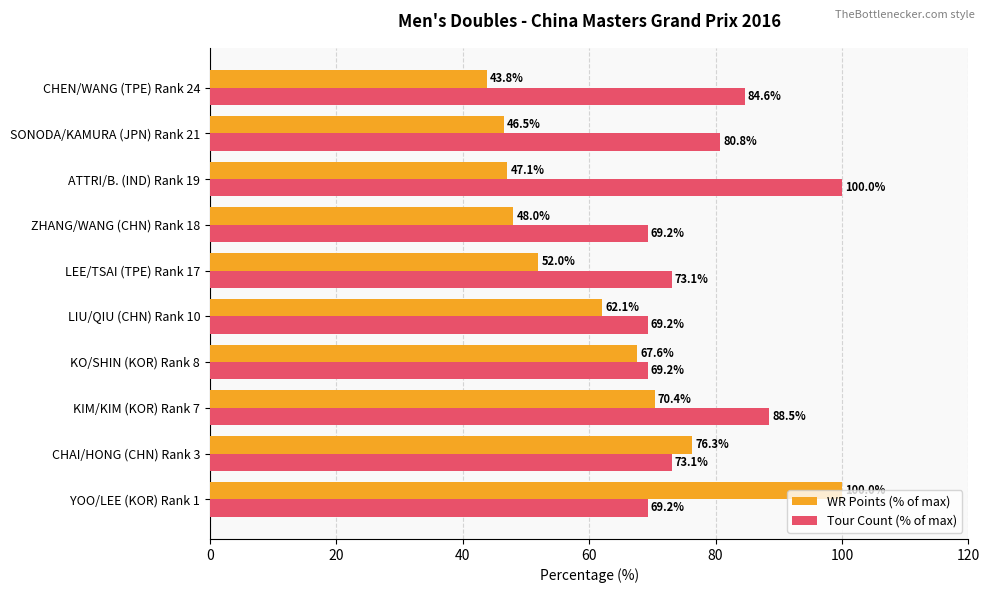

Which series has the largest total across all categories?

Tour Count (% of max)